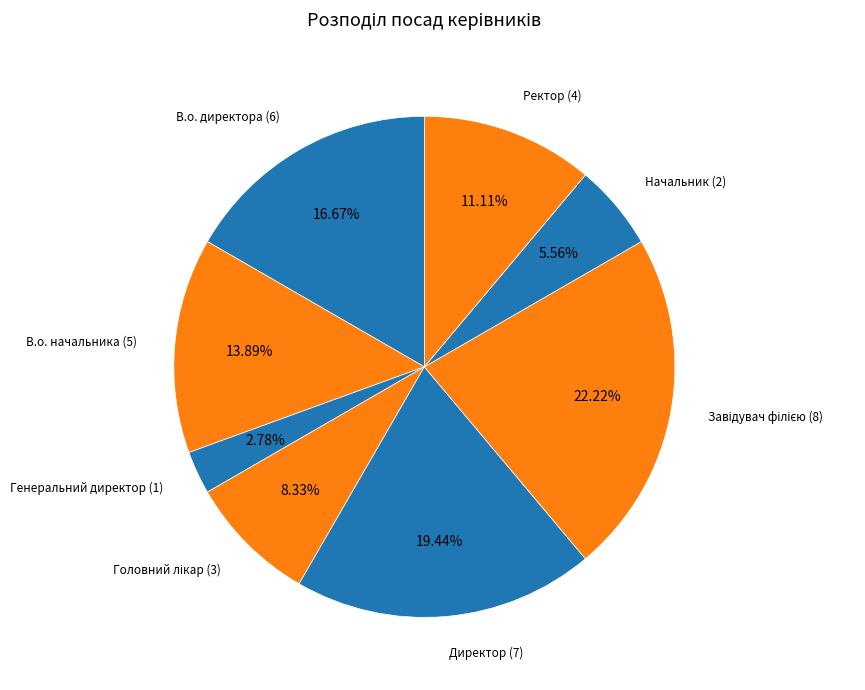

Rank the categories by value from lowest to highest.

Генеральний директор, Начальник, Головний лікар, Ректор, В.о. начальника, В.о. директора, Директор, Завідувач філією